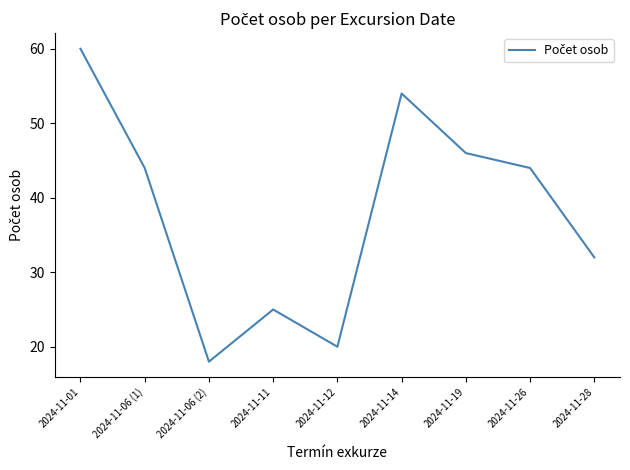

What is the change in value from 2024-11-01 to 2024-11-06 (1)?

-16